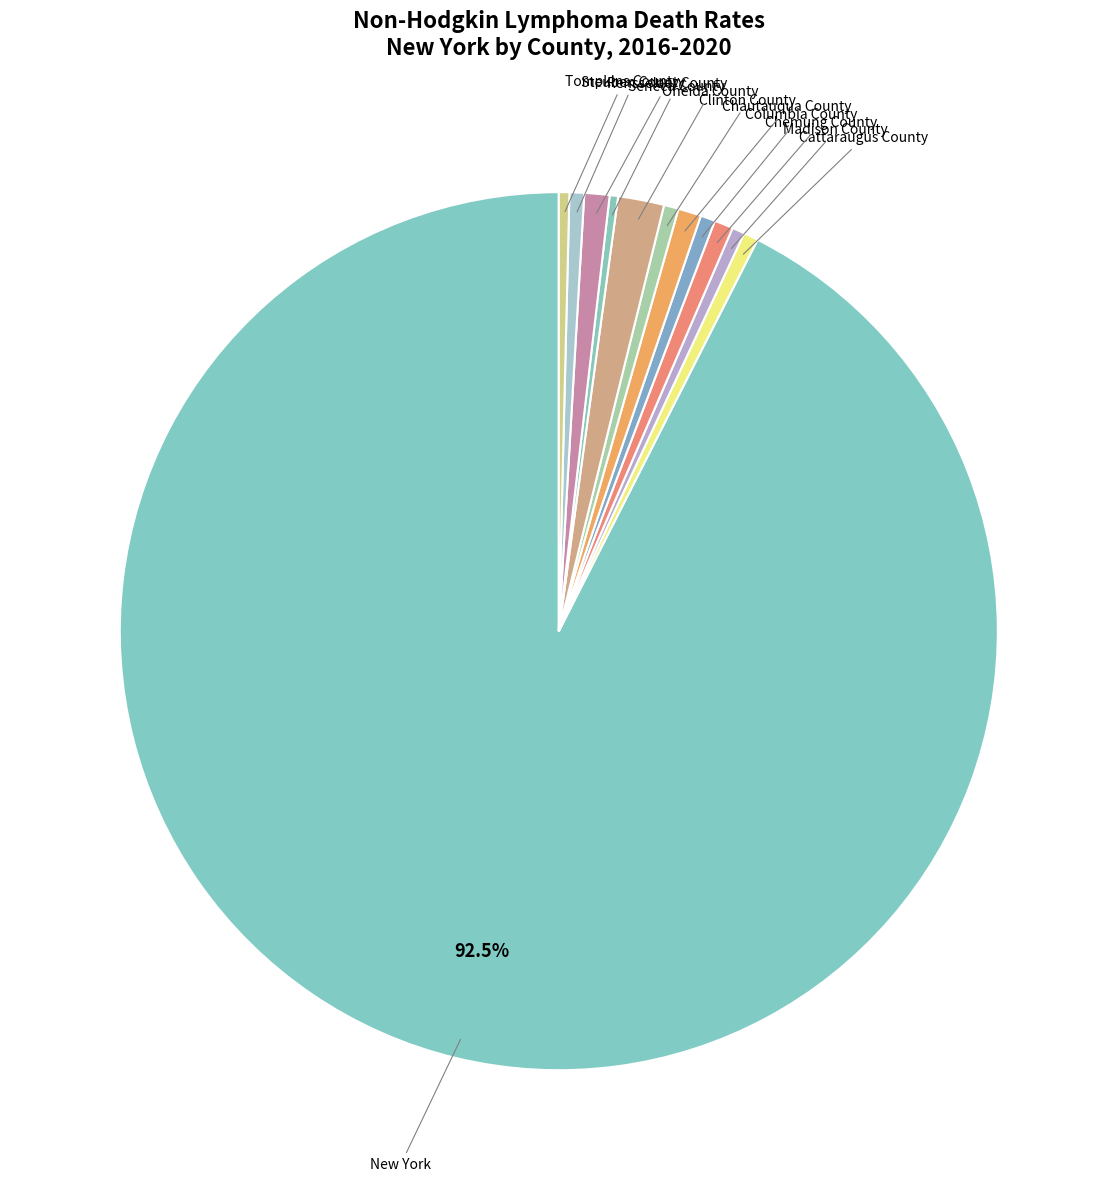

How many segments does this pie chart have?

12